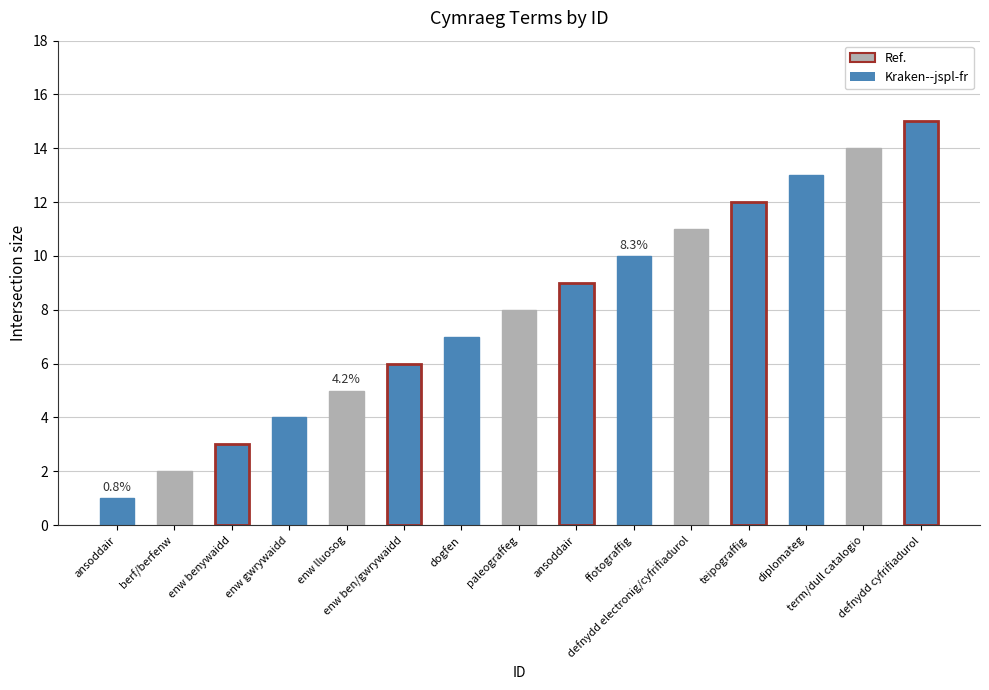

What is the label of the 10th bar from the right?

enw ben/gwrywaidd